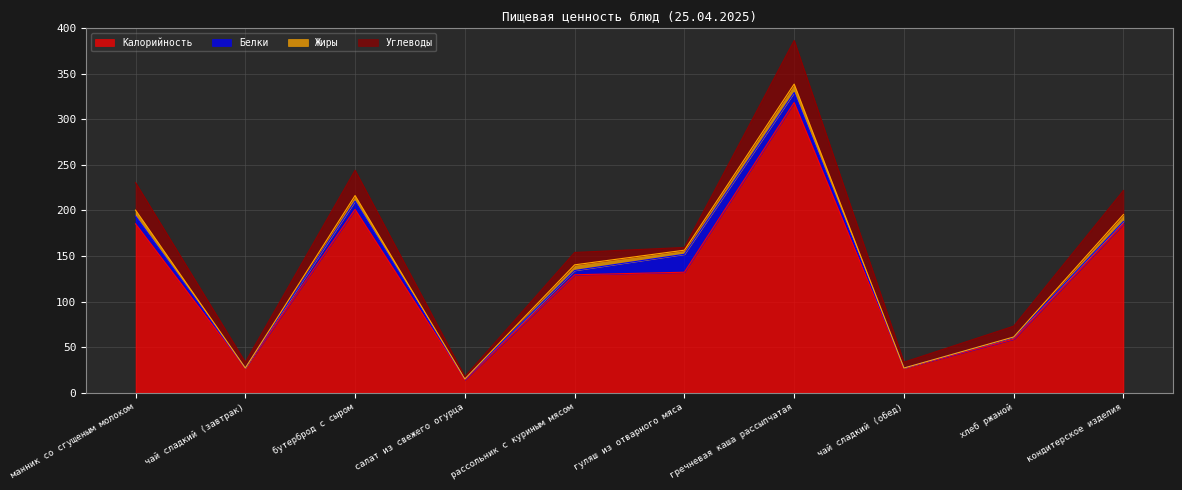

What is the minimum value for Калорийность?

14.1